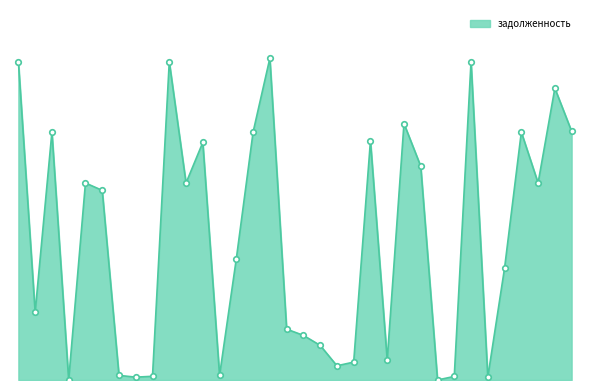

Does the chart display data point markers on the line(s)?

Yes